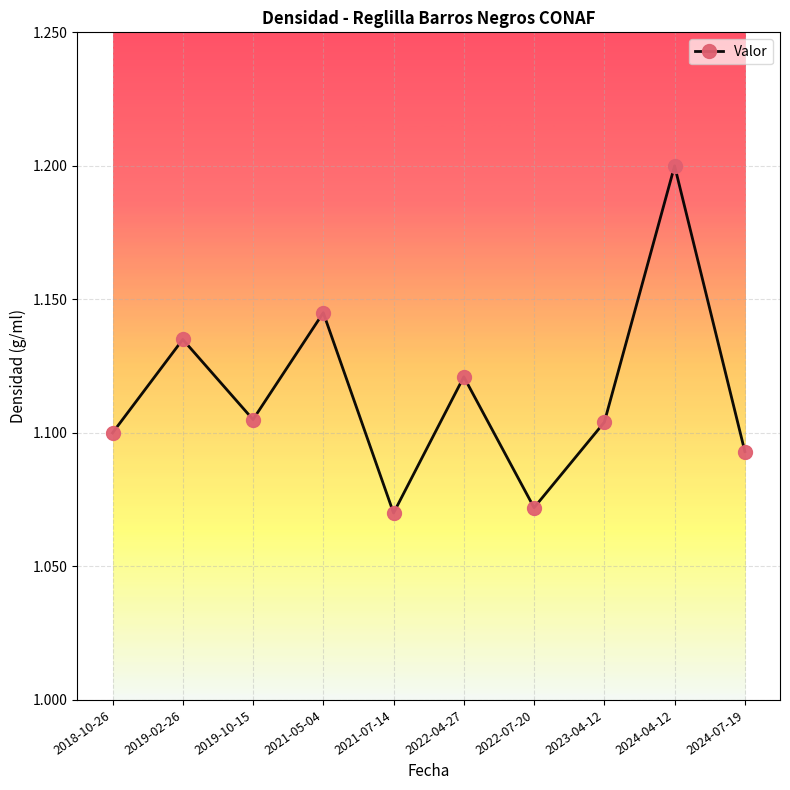

What is the maximum value shown in the chart?

1.2